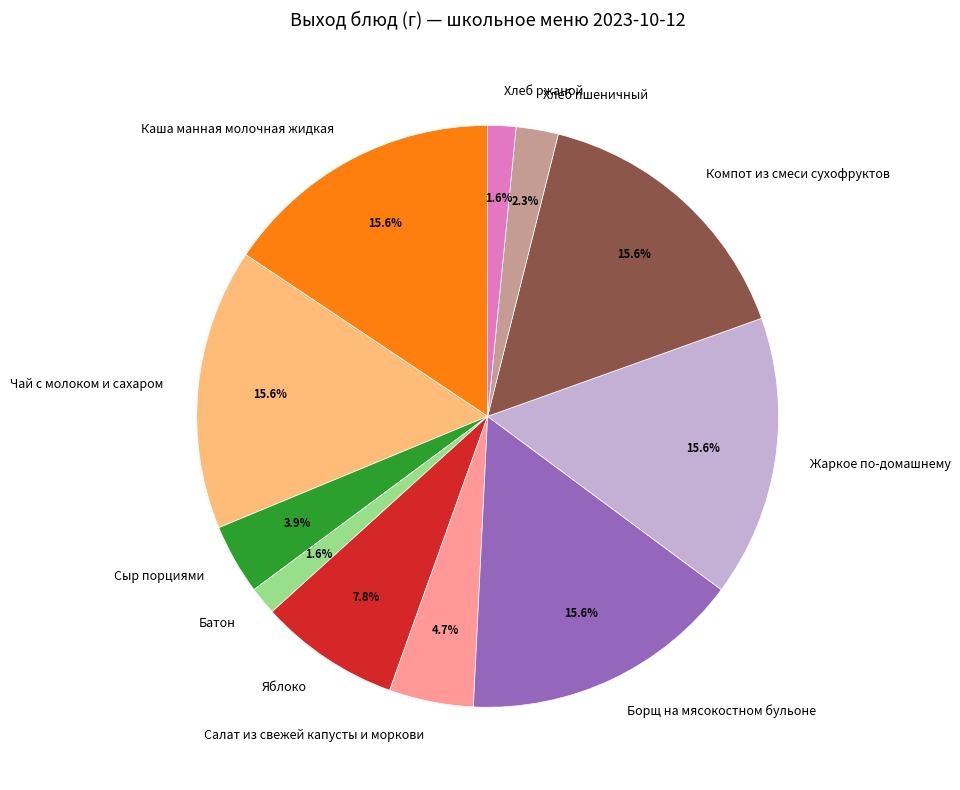

Count the number of slices in the pie.

11